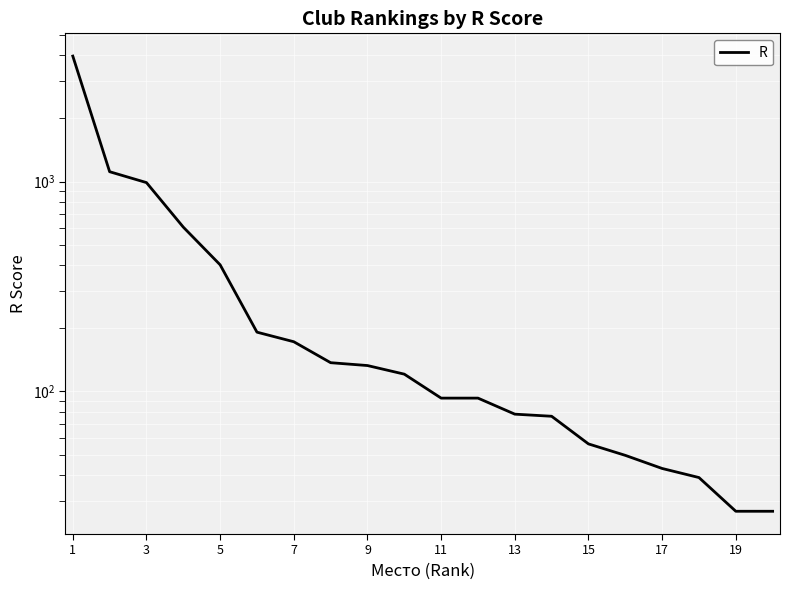

How many lines are shown in the chart?

1